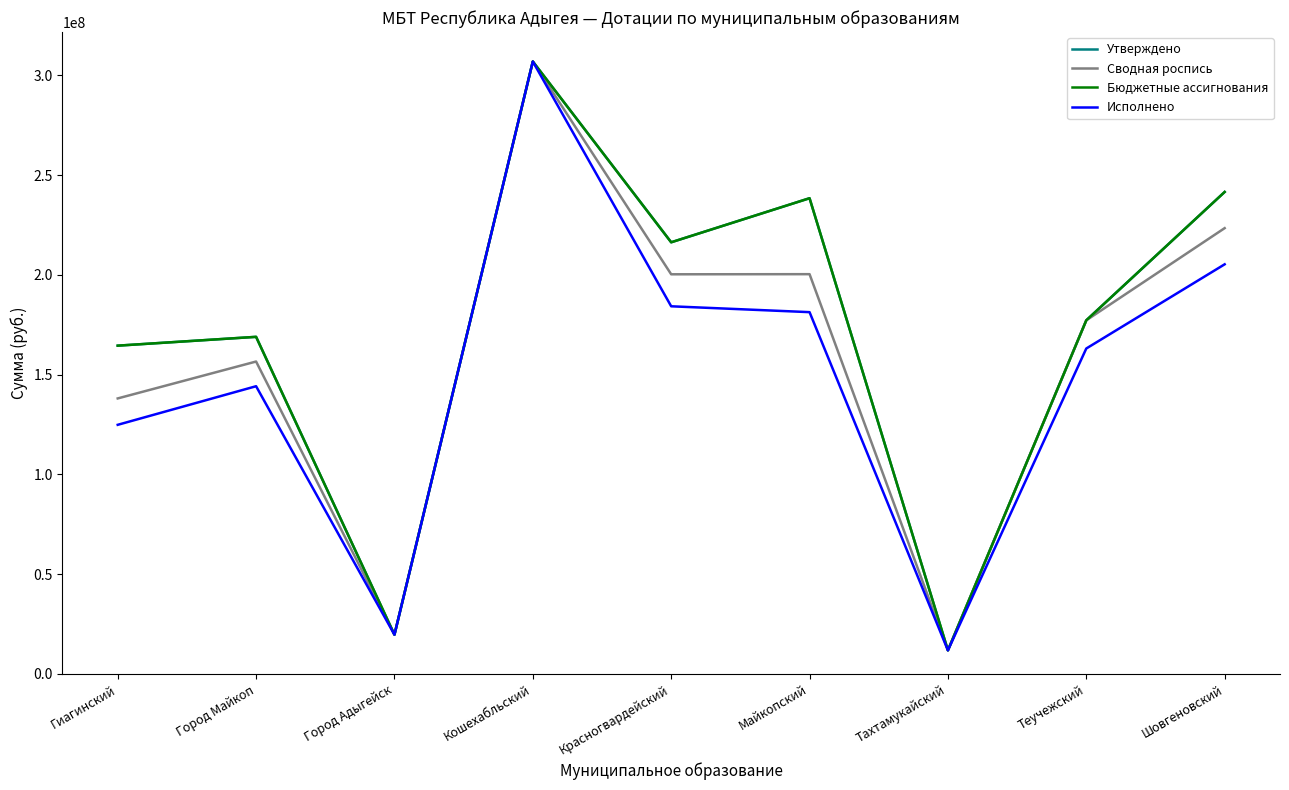

Is this an area chart (filled region under the line)?

No